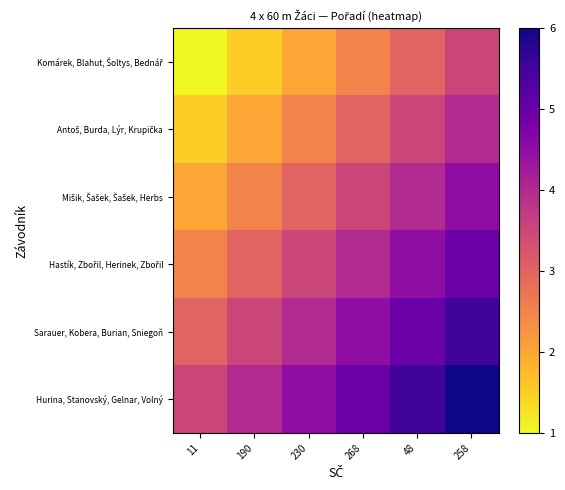

What is the difference between the highest and lowest values at 258?

2.5